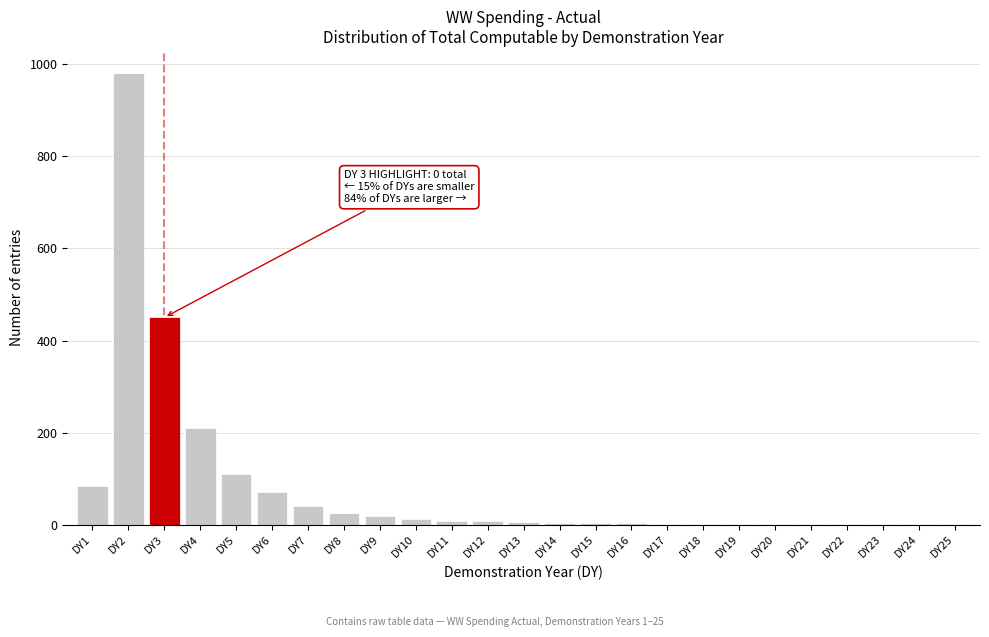

What is the sum of all values?

2042